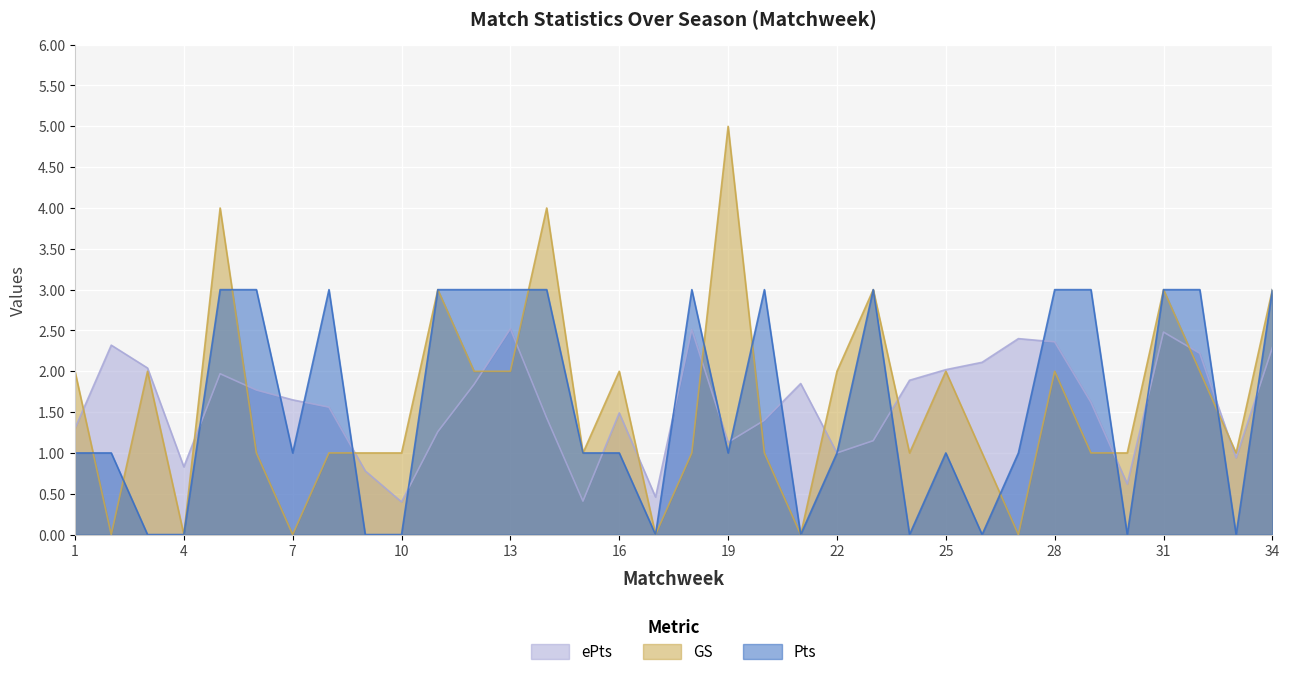

How many lines are shown in the chart?

3